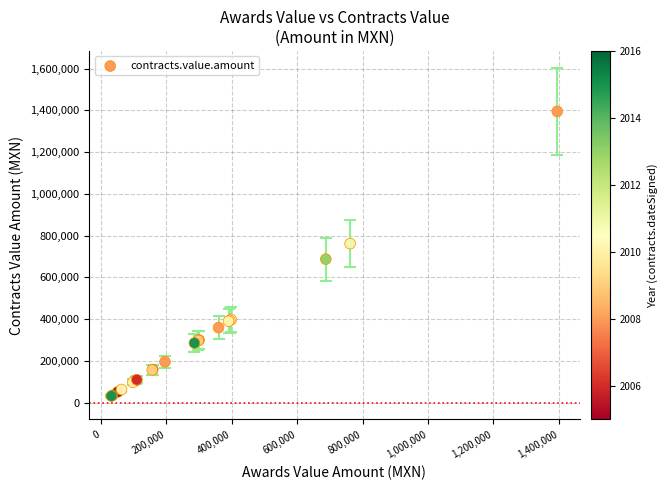

What Y value in the scatter plot is closest to 713760?

687725.6